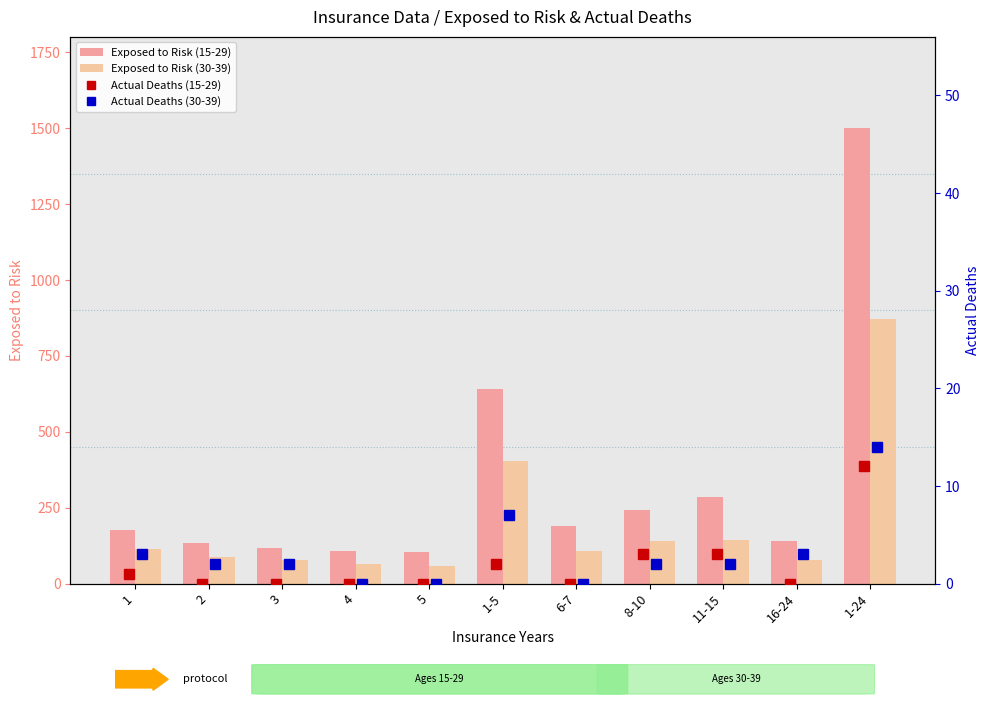

The value of Exposed to Risk (15-29) at 3 is 187. True or false?

False